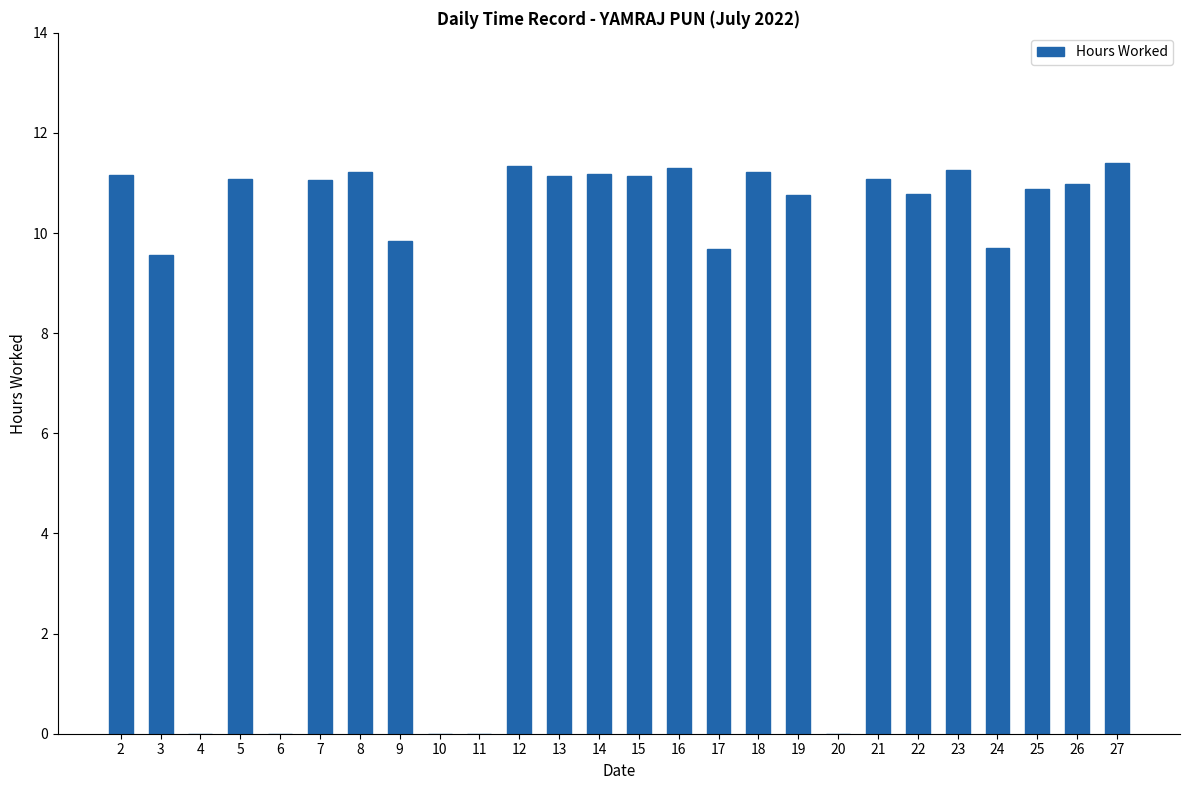

What is the sum of the values at 12 and 9?

21.2